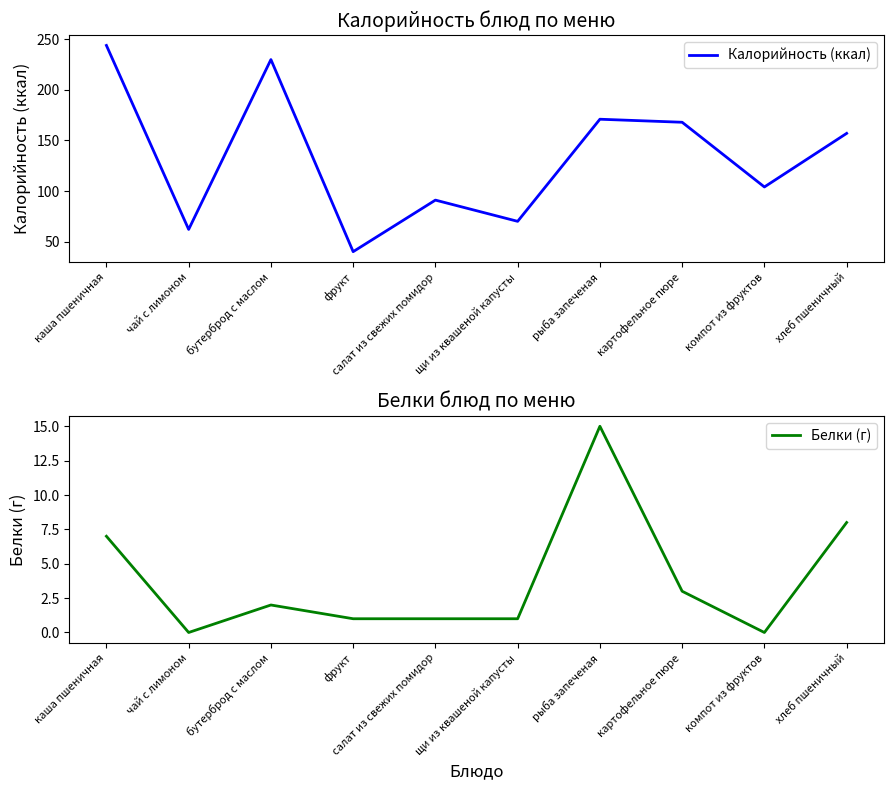

Reading left to right, extract all data points from this chart.

Калорийность (ккал): 244	62	230	40	91	70	171	168	104	157
Белки (г): 7	0	2	1	1	1	15	3	0	8